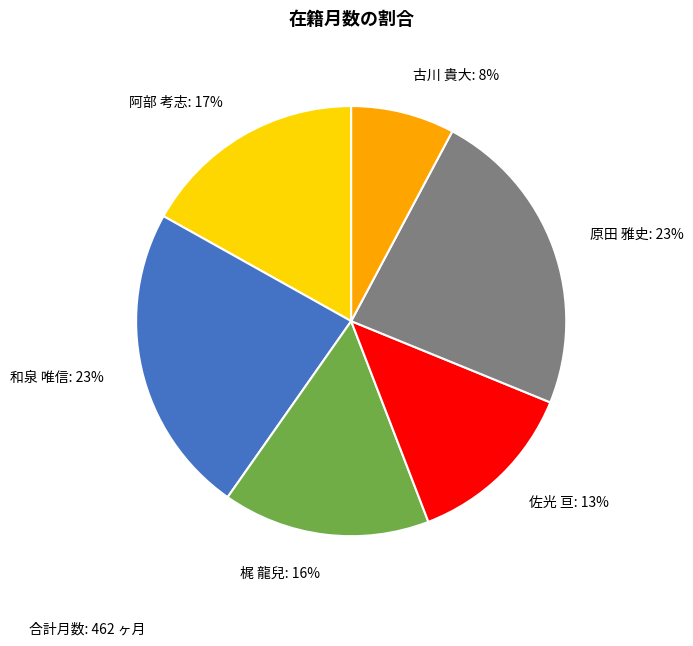

What is the smallest slice in the pie chart?

古川 貴大